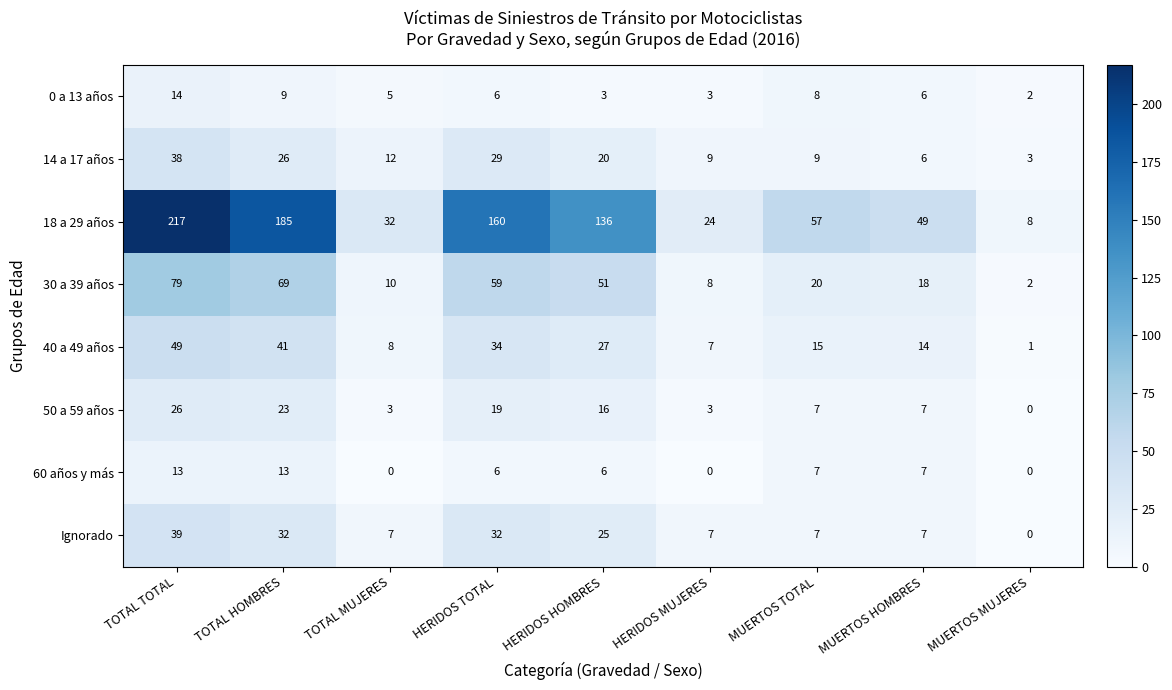

The value of 18 a 29 años at MUERTOS HOMBRES is 12. True or false?

False